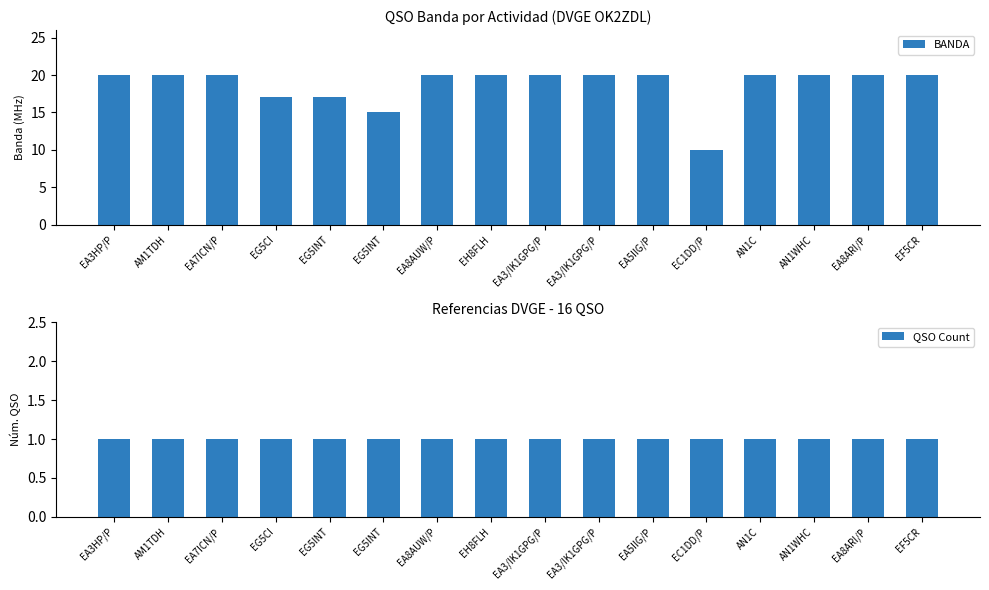

Rank the series by their average value, from highest to lowest.

BANDA, QSO Count